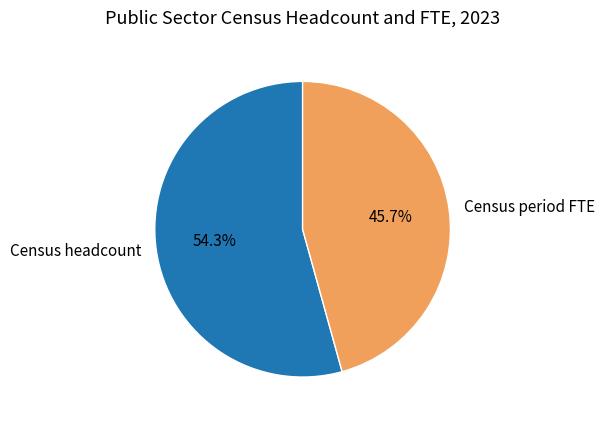

Is the sum of Census period FTE and Census headcount greater than half?

Yes